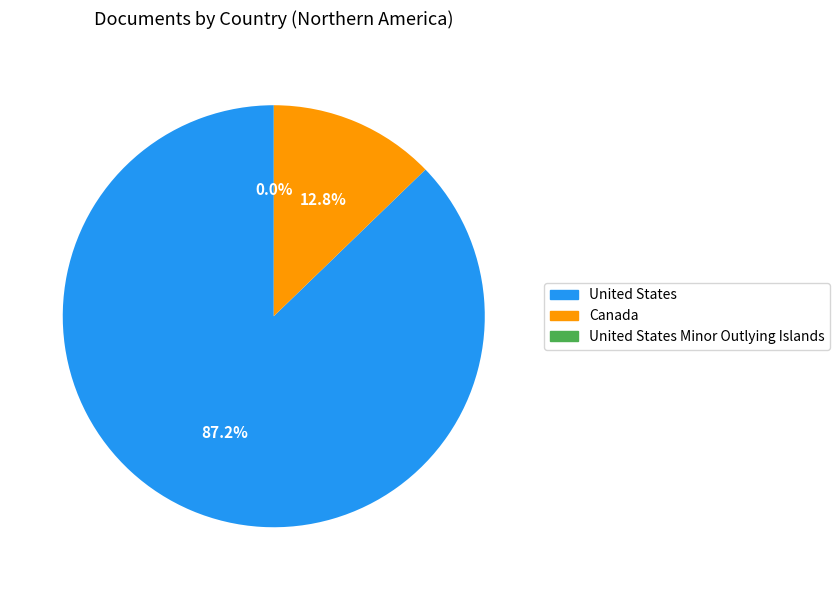

Is there any slice that represents more than half of the pie?

Yes